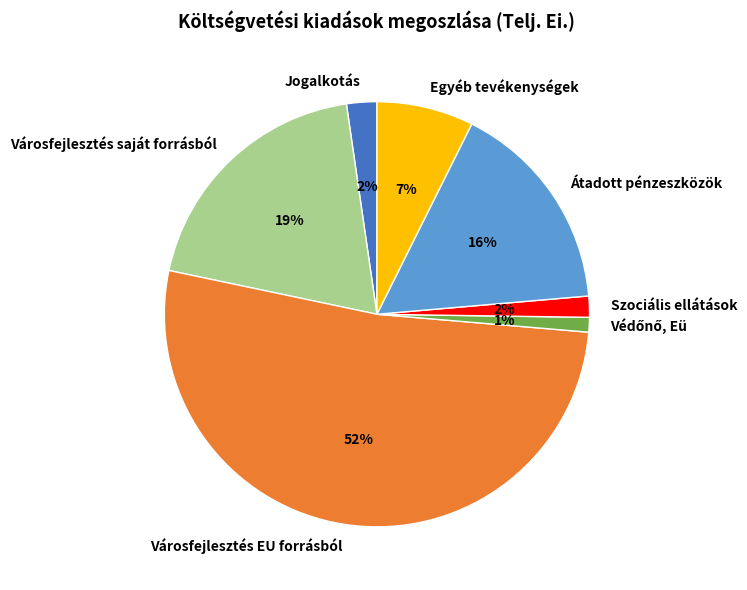

To the nearest percent, what is the average slice percentage?

14%